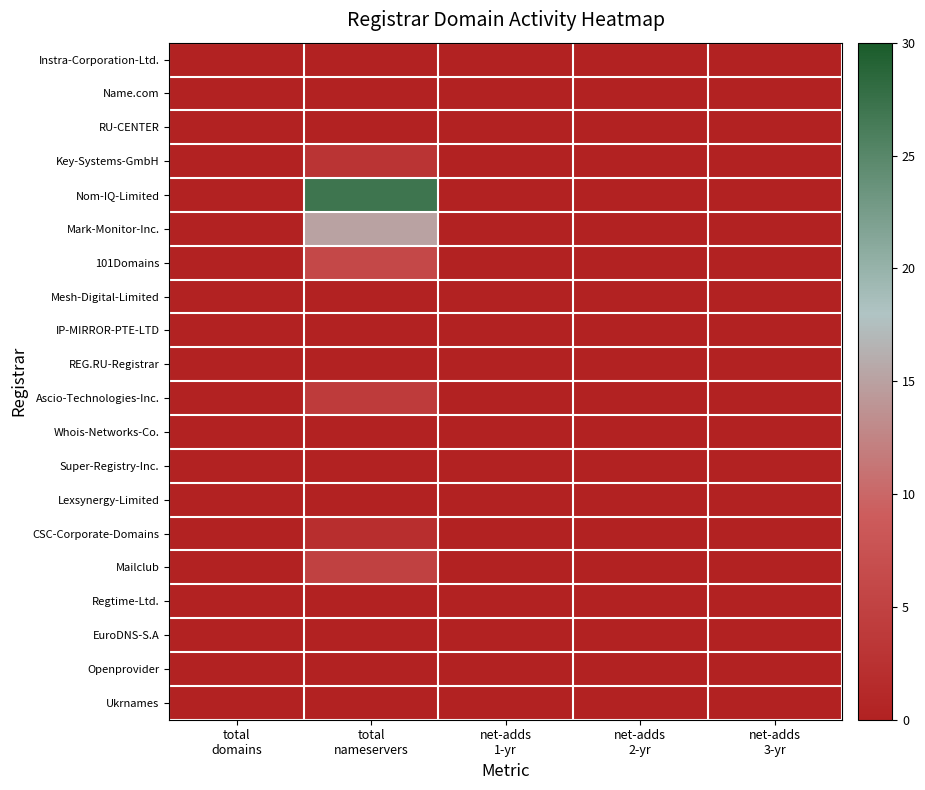

Rank the series at net-adds 1-yr from lowest to highest value.

Instra-Corporation-Ltd., Name.com, RU-CENTER, Key-Systems-GmbH, Nom-IQ-Limited, Mark-Monitor-Inc., 101Domains, Mesh-Digital-Limited, IP-MIRROR-PTE-LTD, REG.RU-Registrar, Ascio-Technologies-Inc., Whois-Networks-Co., Super-Registry-Inc., Lexsynergy-Limited, CSC-Corporate-Domains, Mailclub, Regtime-Ltd., EuroDNS-S.A, Openprovider, Ukrnames